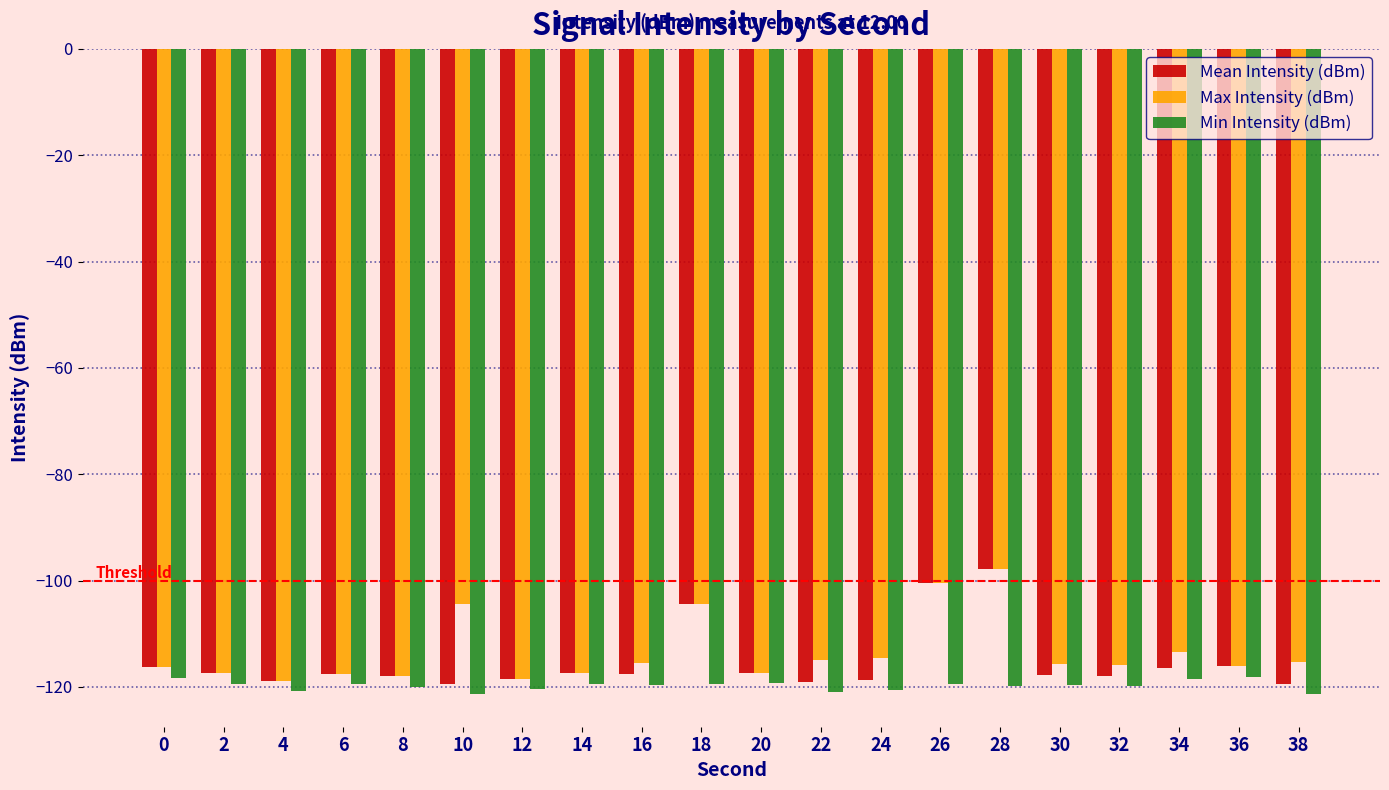

Which series has the widest spread of values?

Mean Intensity (dBm)